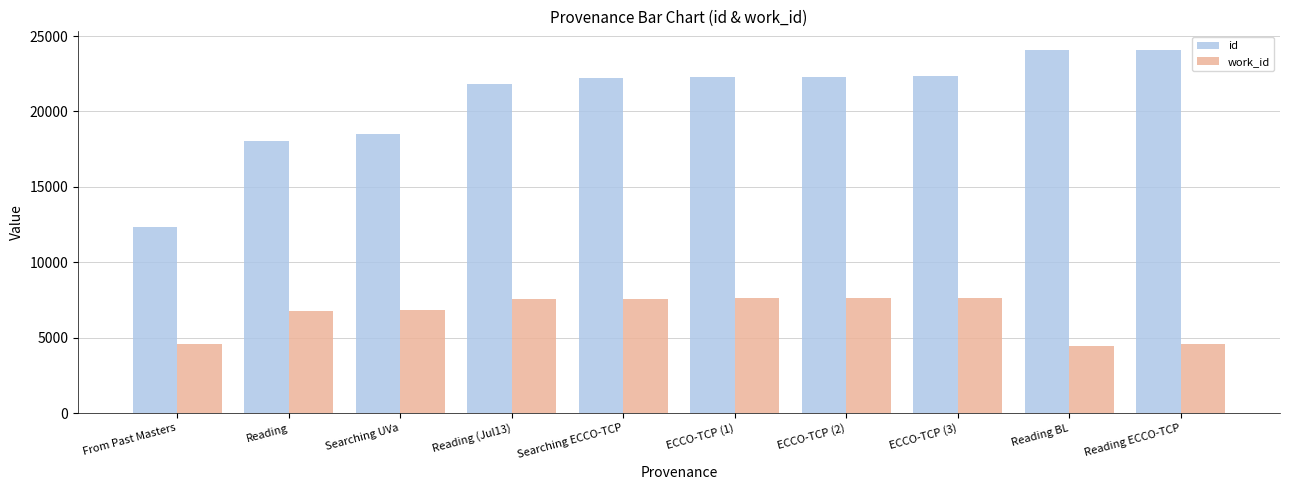

True or false: work_id has a value of 6774 at Reading.

True